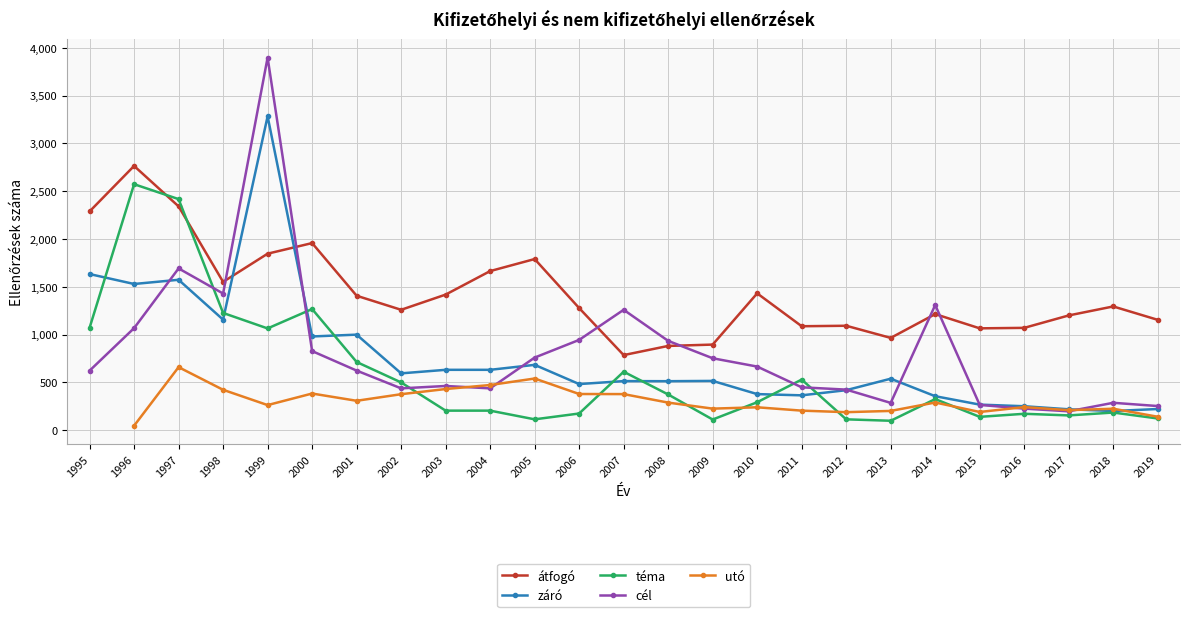

Where is cél nearest to the value 2047?

1997